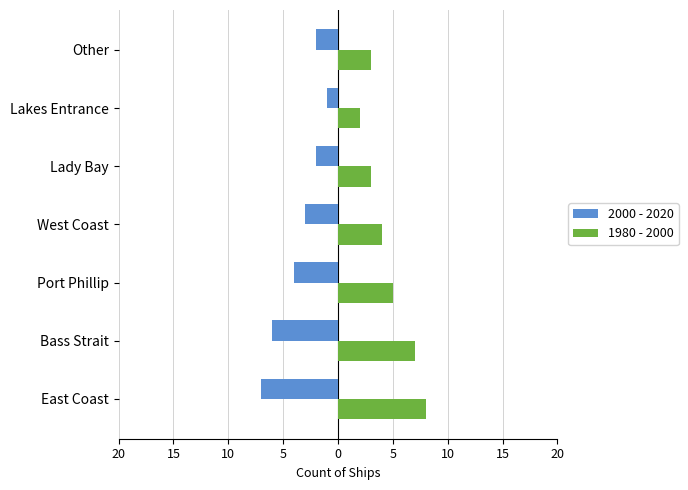

What are all the series names shown in the legend?

2000 - 2020, 1980 - 2000